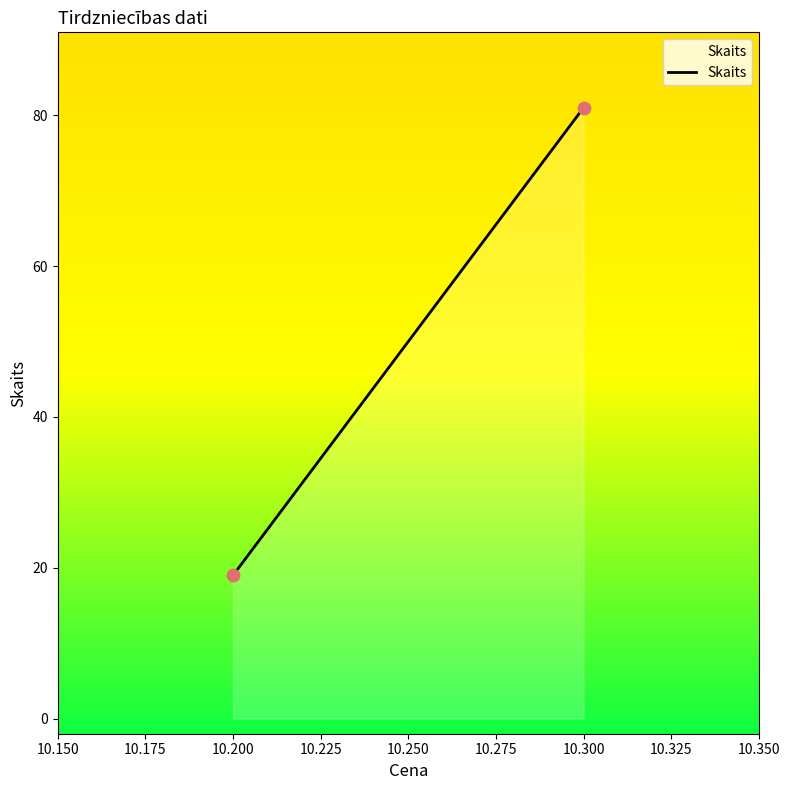

What is the range of Y values (max minus min)?

62